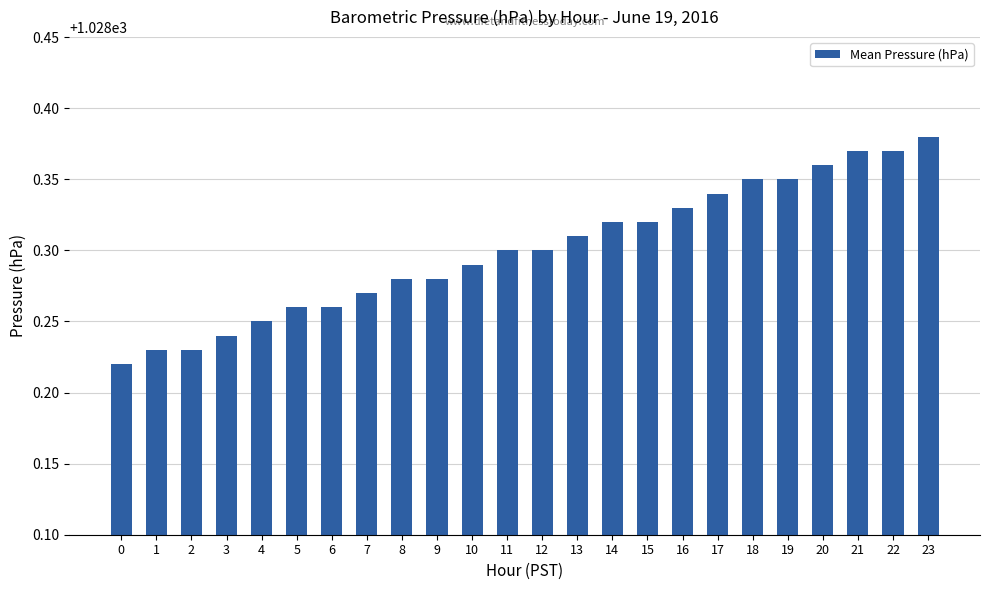

What is the sum of the values at 2 and 9?

2056.5